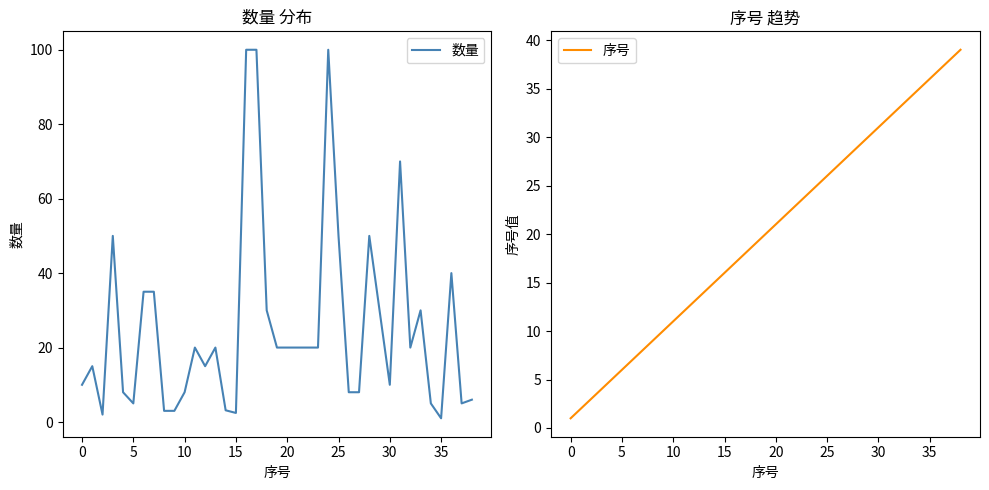

How many categories are shown in the chart?

39